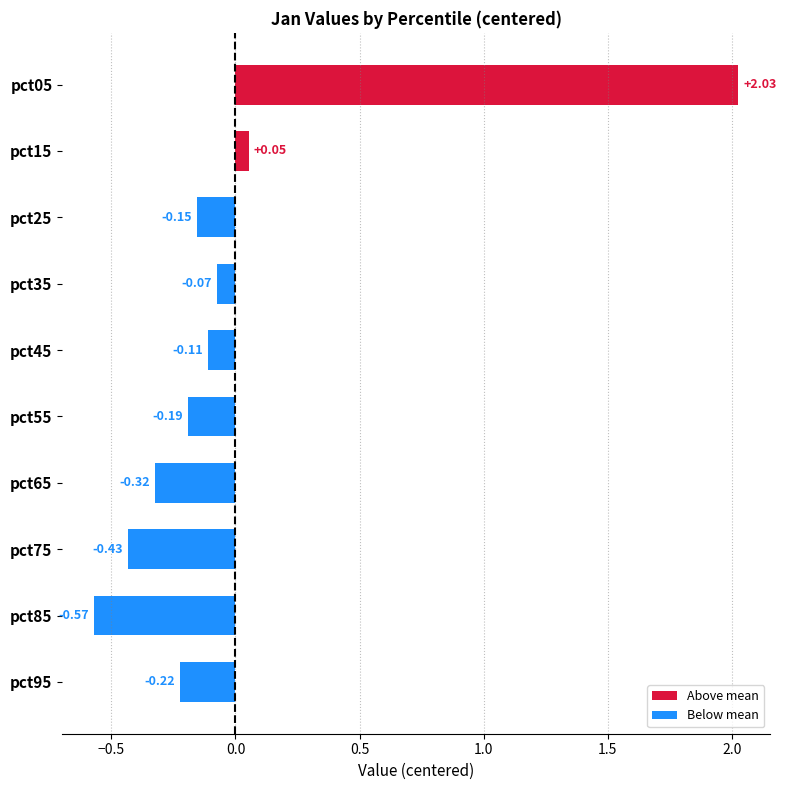

What is the difference between the maximum and minimum values?

2.6